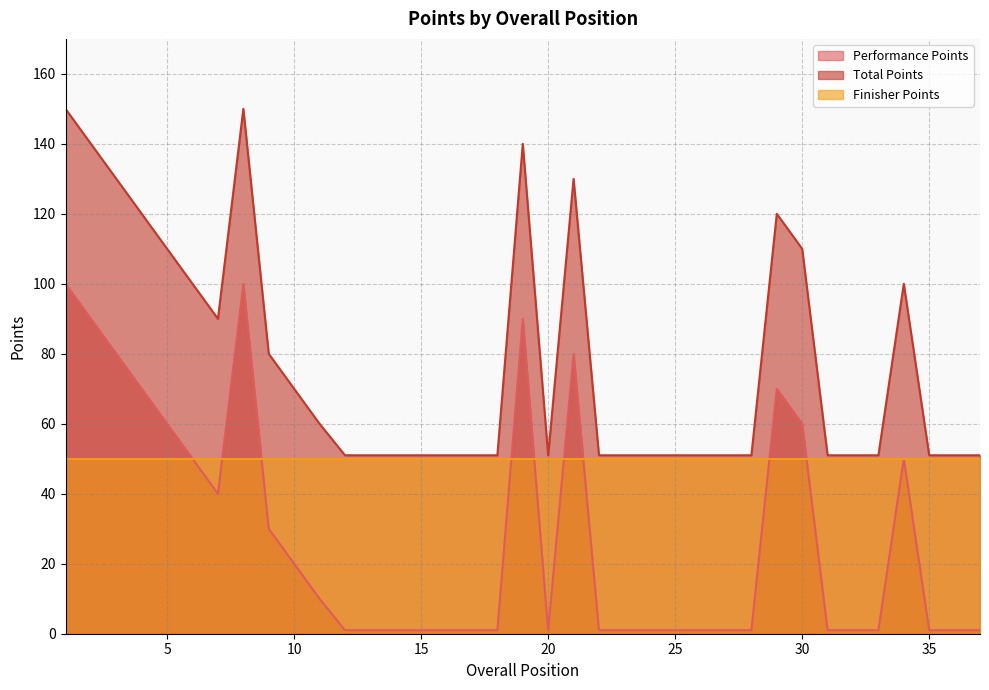

True or false: Total Points and Performance Points intersect in this chart.

False